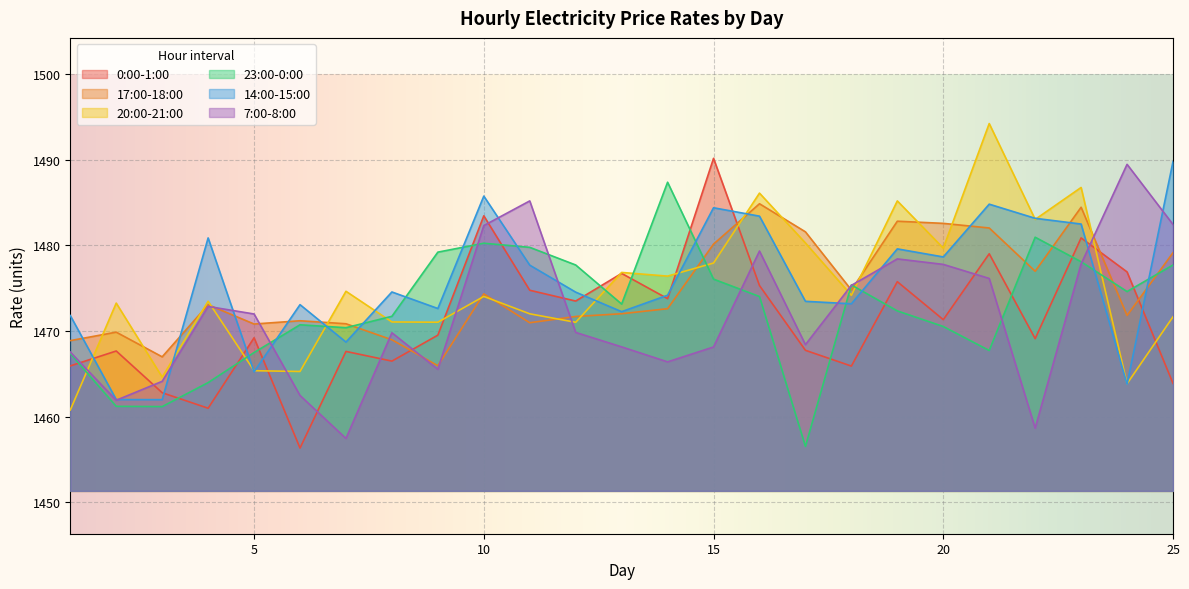

At which label does 7:00-8:00 first exceed 1469?

4